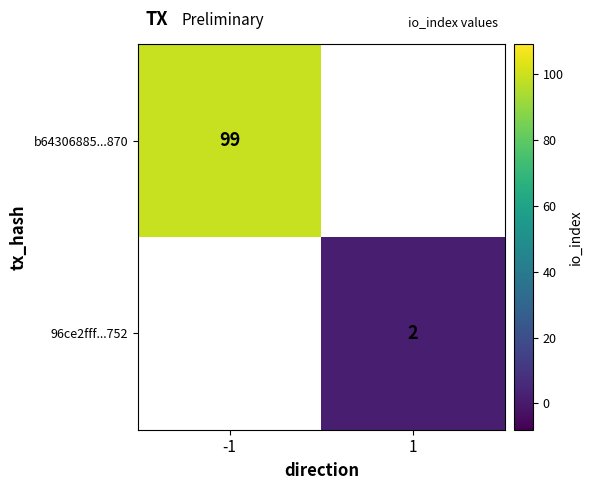

The value of 96ce2fff...752 at 1 is 1. True or false?

False